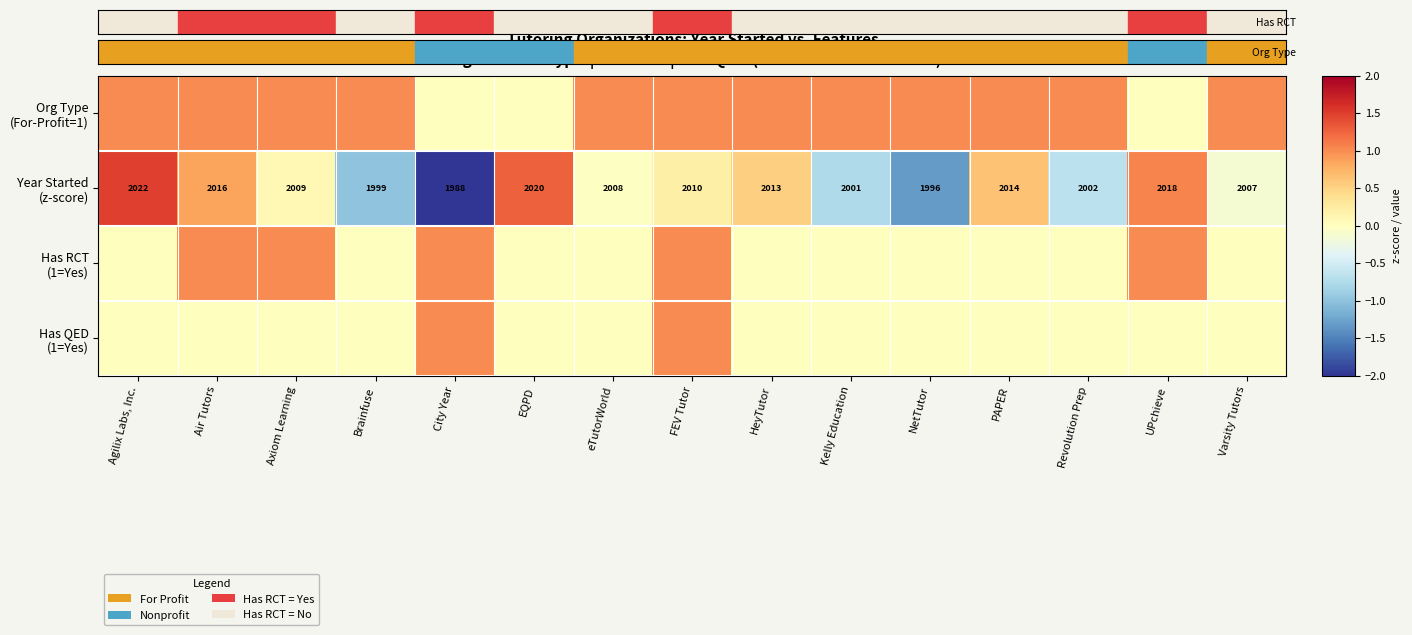

What is the maximum value shown in the chart?

1.5